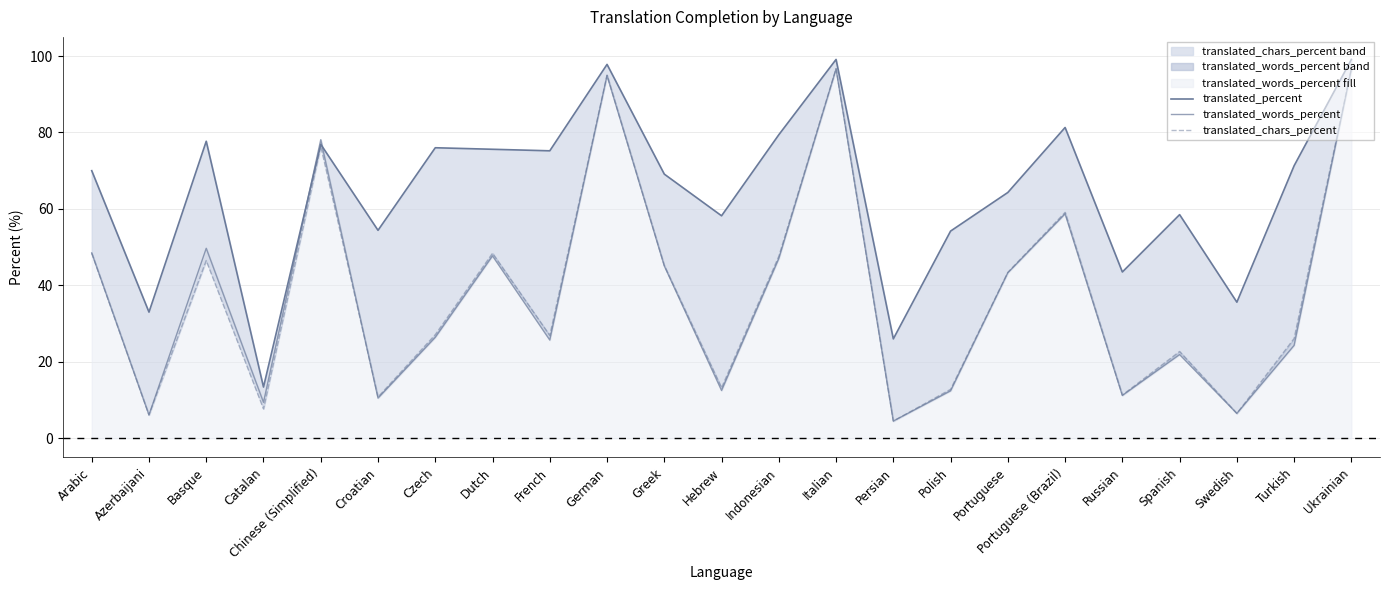

What is the difference between the translated_percent values at Indonesian and Portuguese (Brazil)?

1.9